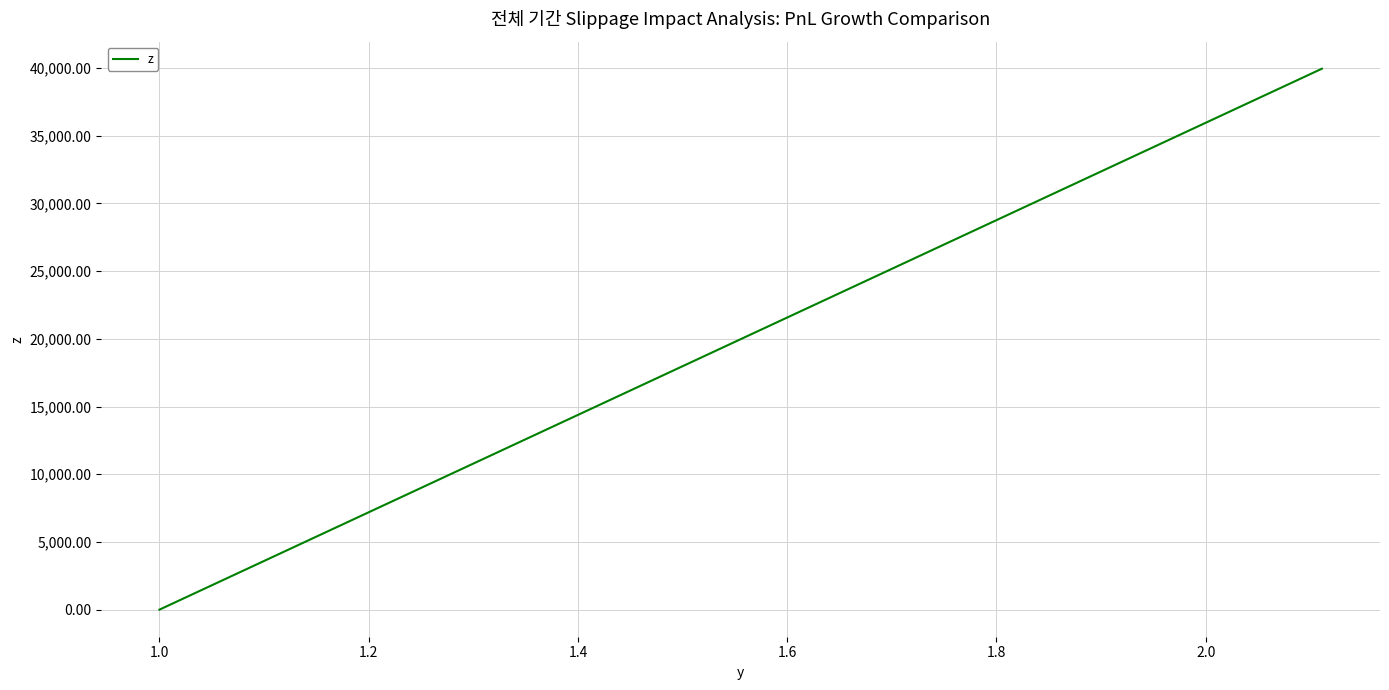

How many values exceed 39940?

1